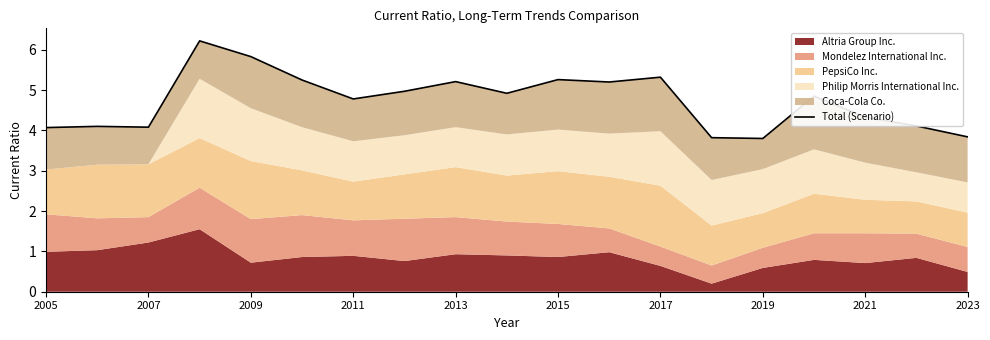

How many data points are above 4?

16